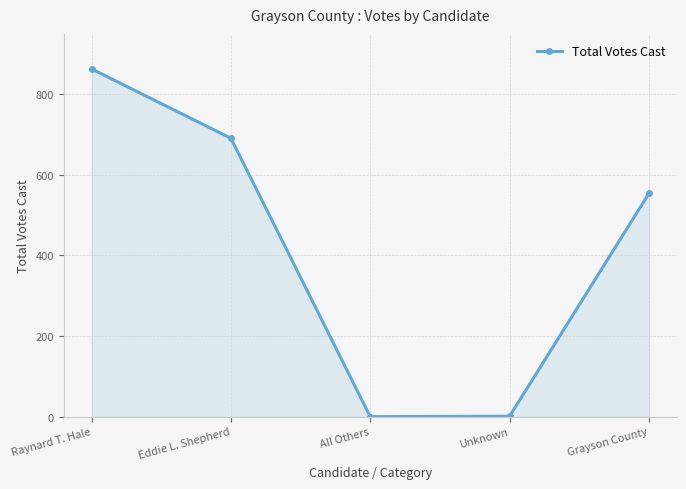

What is the label of the 1st point from the right?

Grayson County